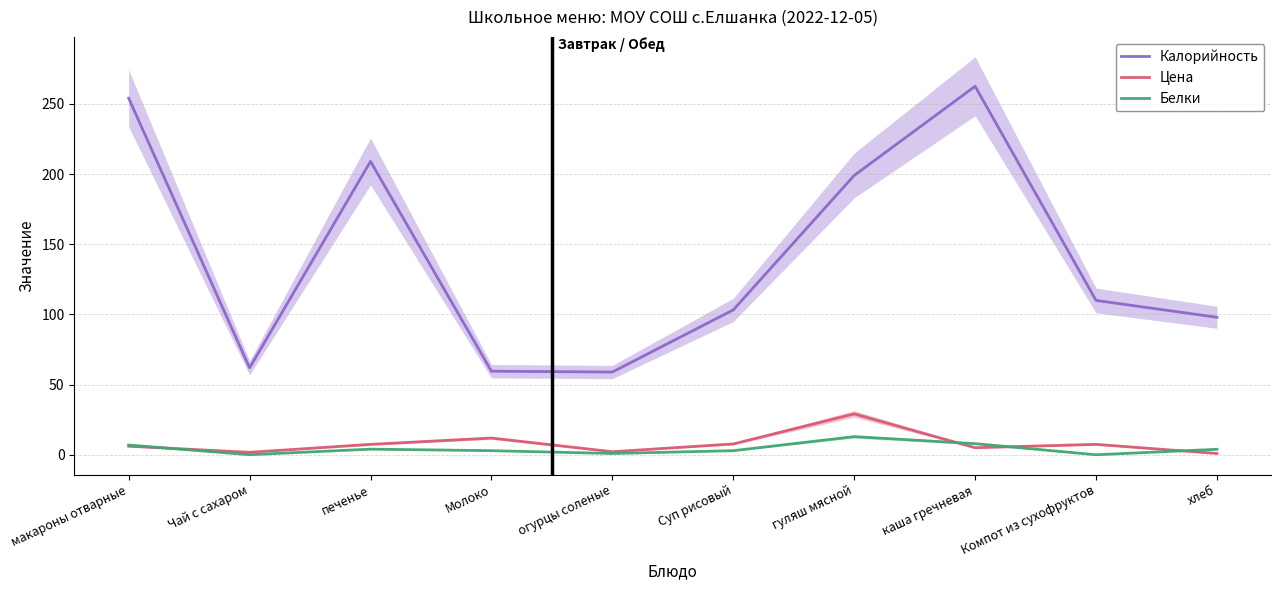

Reading right to left, extract all data points from this chart.

Калорийность: хлеб=98.0	Компот из сухофруктов=110.0	каша гречневая=262.5	гуляш мясной=199.0	Суп рисовый=103.2	огурцы соленые=59.0	Молоко=59.6	печенье=209.0	Чай с сахаром=62.0	макароны отварные=254.0
Цена: хлеб=1.0	Компот из сухофруктов=7.5	каша гречневая=5.1	гуляш мясной=29.2	Суп рисовый=7.8	огурцы соленые=2.2	Молоко=12.0	печенье=7.5	Чай с сахаром=1.8	макароны отварные=6.2
Белки: хлеб=4.0	Компот из сухофруктов=0.1	каша гречневая=8.0	гуляш мясной=13.0	Суп рисовый=3.0	огурцы соленые=1.0	Молоко=3.0	печенье=4.1	Чай с сахаром=0.1	макароны отварные=7.0